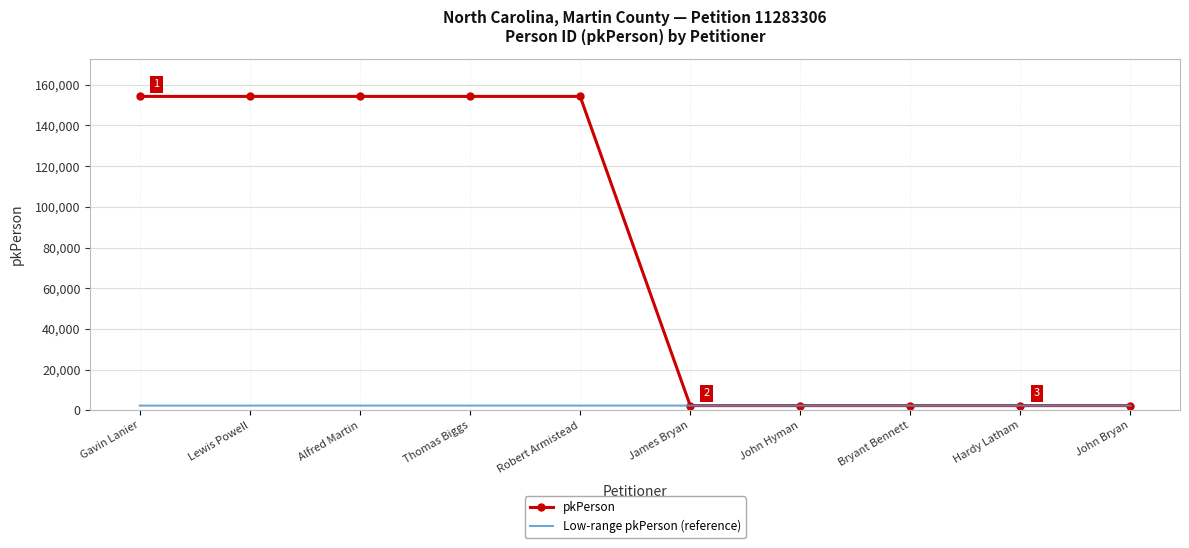

Which series has the widest spread of values?

pkPerson